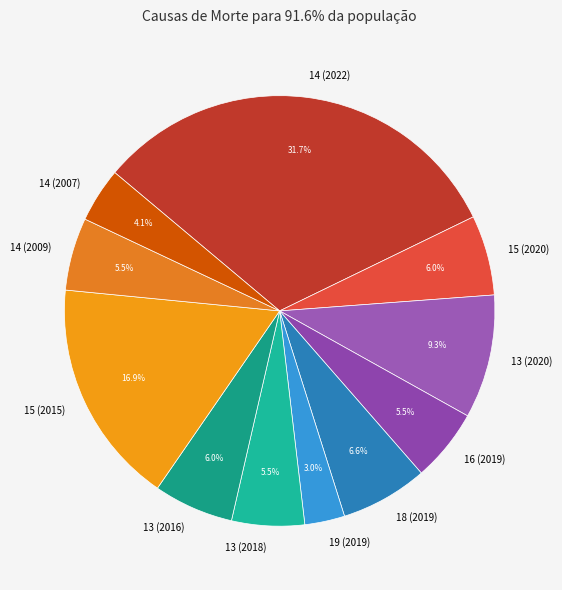

Is it true that 14 (2022) is 24% of the pie?

False